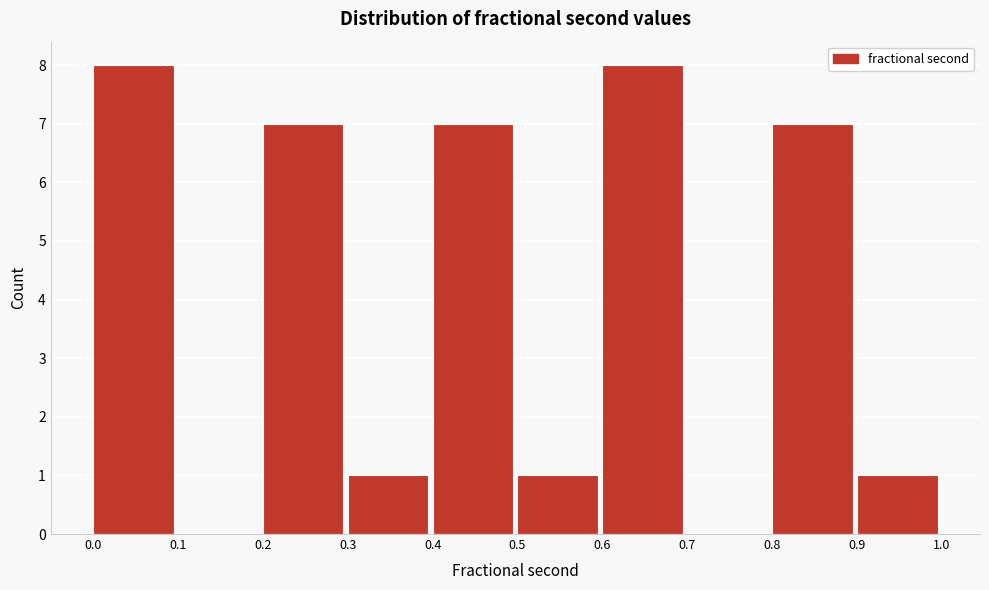

Reading left to right, transcribe this chart: for each bar, give the range it covers on the x-axis and its height. The values are not printed on the chart, so give them approximately, as read against the axis.

0.0 to 0.1: 8
0.1 to 0.2: 0
0.2 to 0.3: 7
0.3 to 0.4: 1
0.4 to 0.5: 7
0.5 to 0.6: 1
0.6 to 0.7: 8
0.7 to 0.8: 0
0.8 to 0.9: 7
0.9 to 1.0: 1